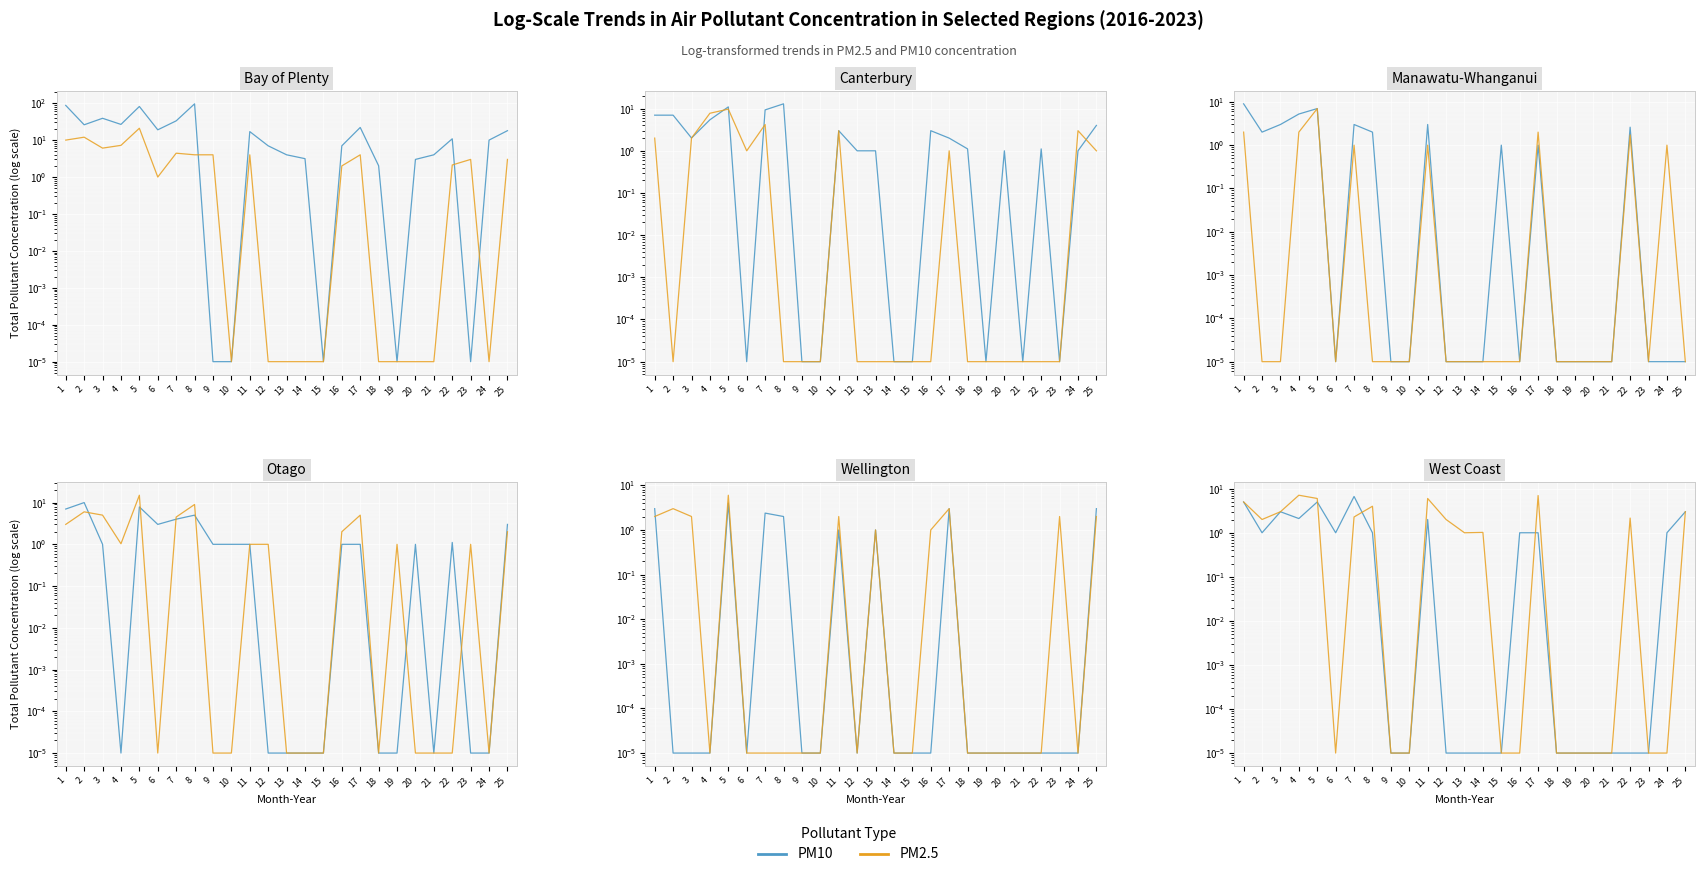

True or false: PM2.5 and PM10 cross at least once.

True